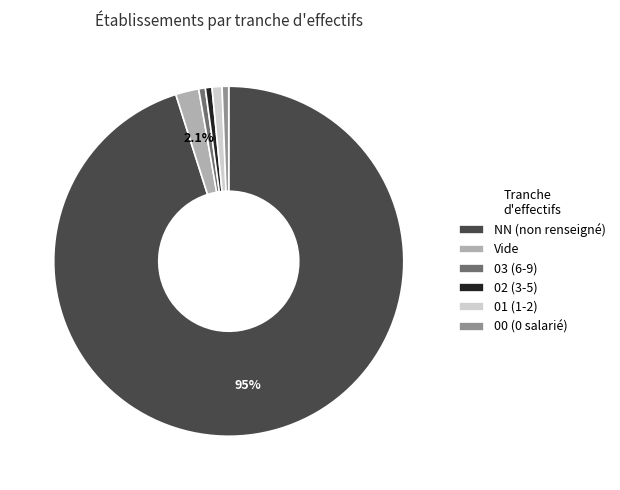

Which category has the biggest portion of the pie?

NN (non renseigné)